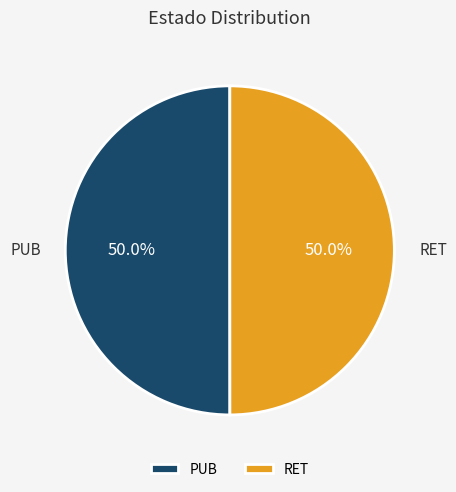

Approximately how many times larger is the value at PUB compared to RET?

1.0